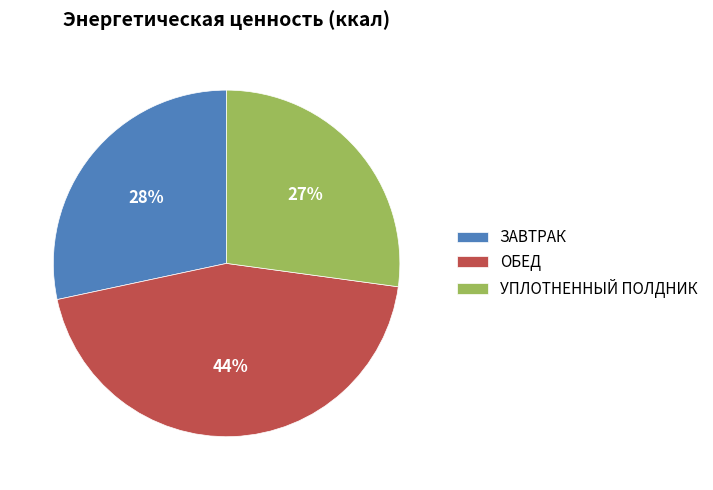

How many segments does this pie chart have?

3